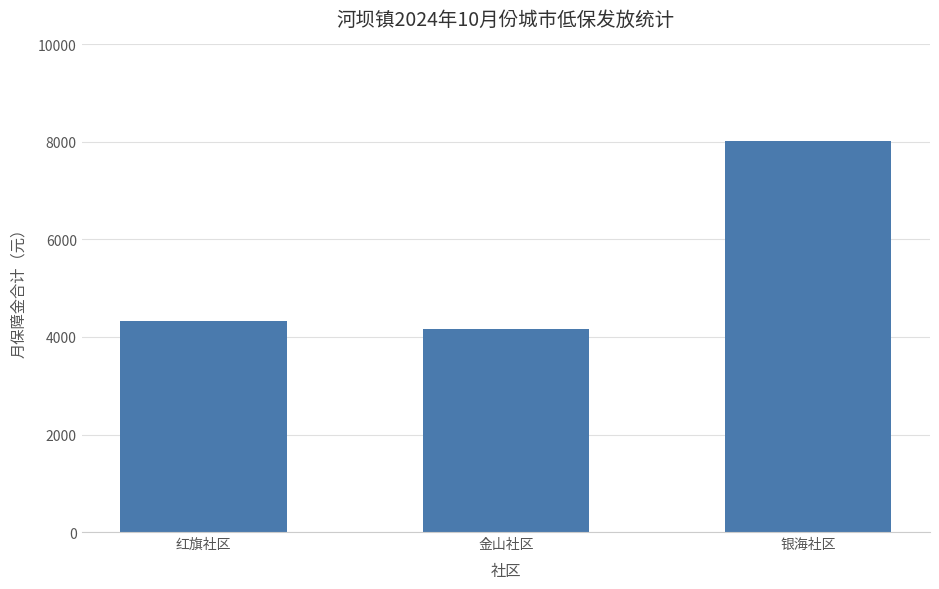

True or false: the data shows 10871 at 银海社区.

False